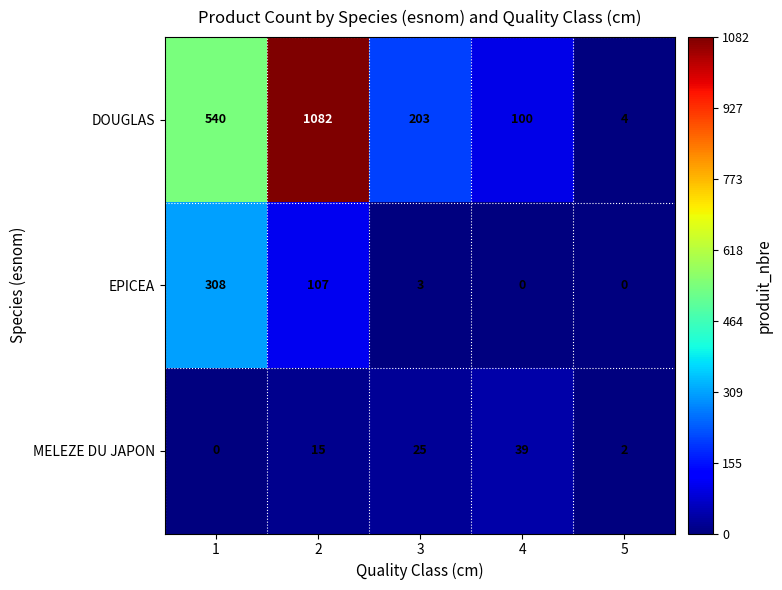

Which series changed the most between 2 and 4?

DOUGLAS